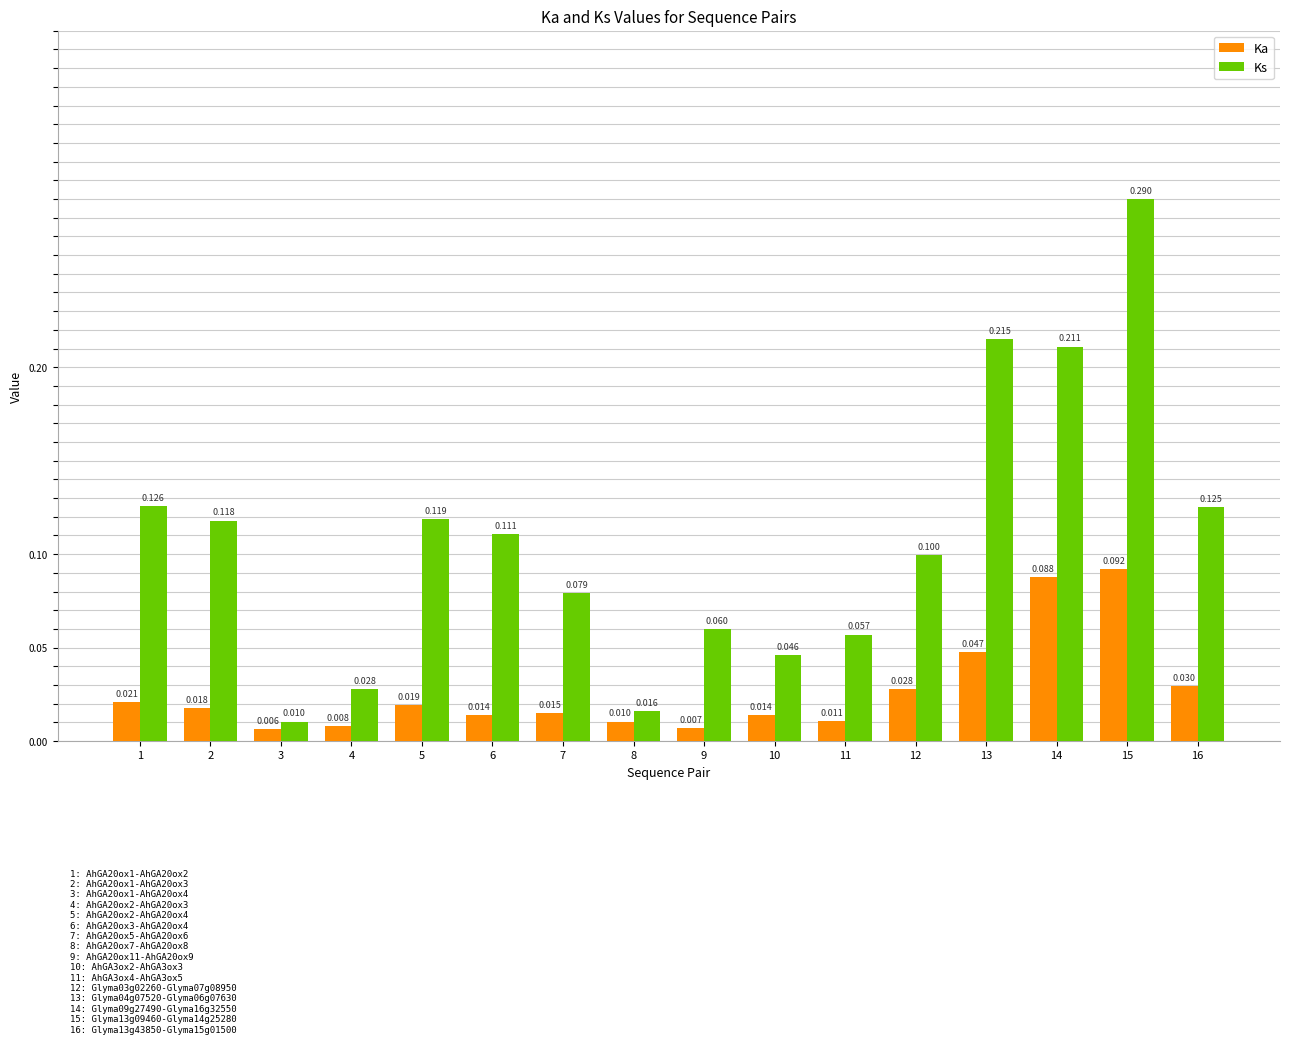

Rank the categories by Ks value from lowest to highest.

3, 8, 4, 10, 11, 9, 7, 12, 6, 2, 5, 16, 1, 14, 13, 15